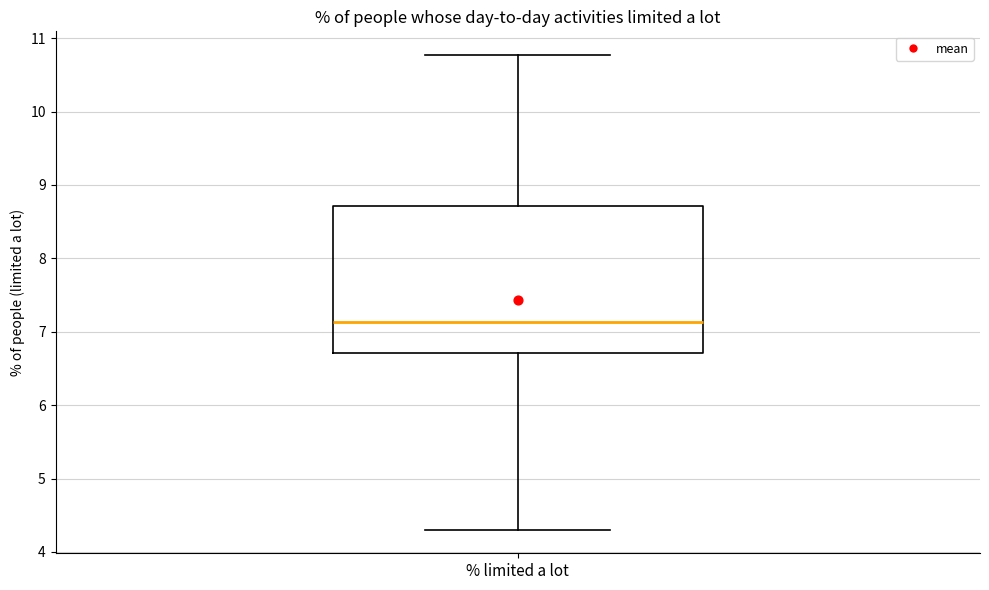

Where is the upper edge of the box for % limited a lot on the y-axis? The values are not printed on the chart, so give them approximately, as read against the axis.

8.7